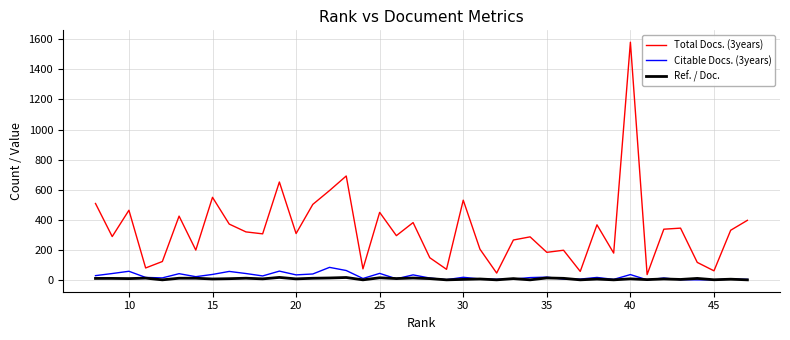

List the series in order of their peak value, lowest first.

Ref. / Doc., Citable Docs. (3years), Total Docs. (3years)